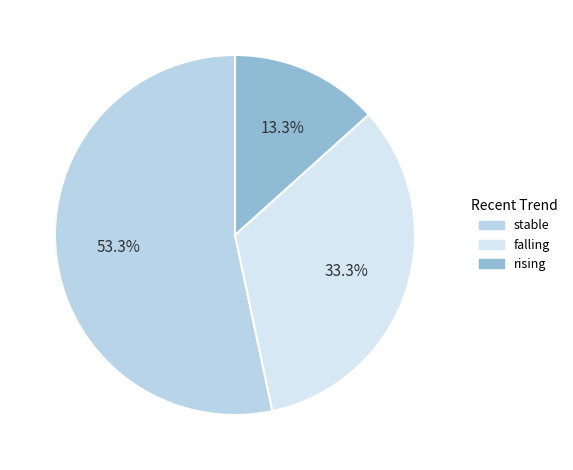

Combined, what portion of the pie is falling and stable?

86.7%